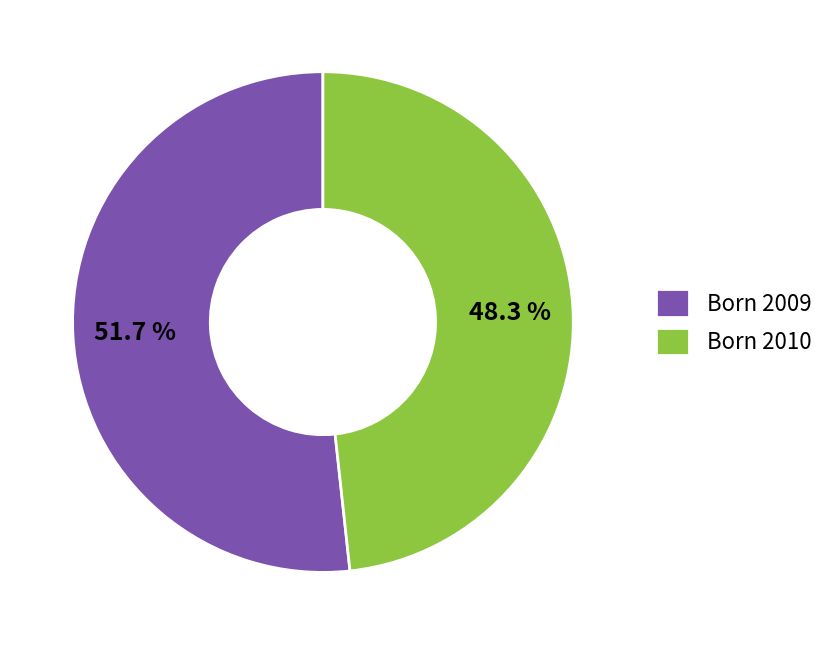

What is the largest slice in the pie chart?

Born 2009